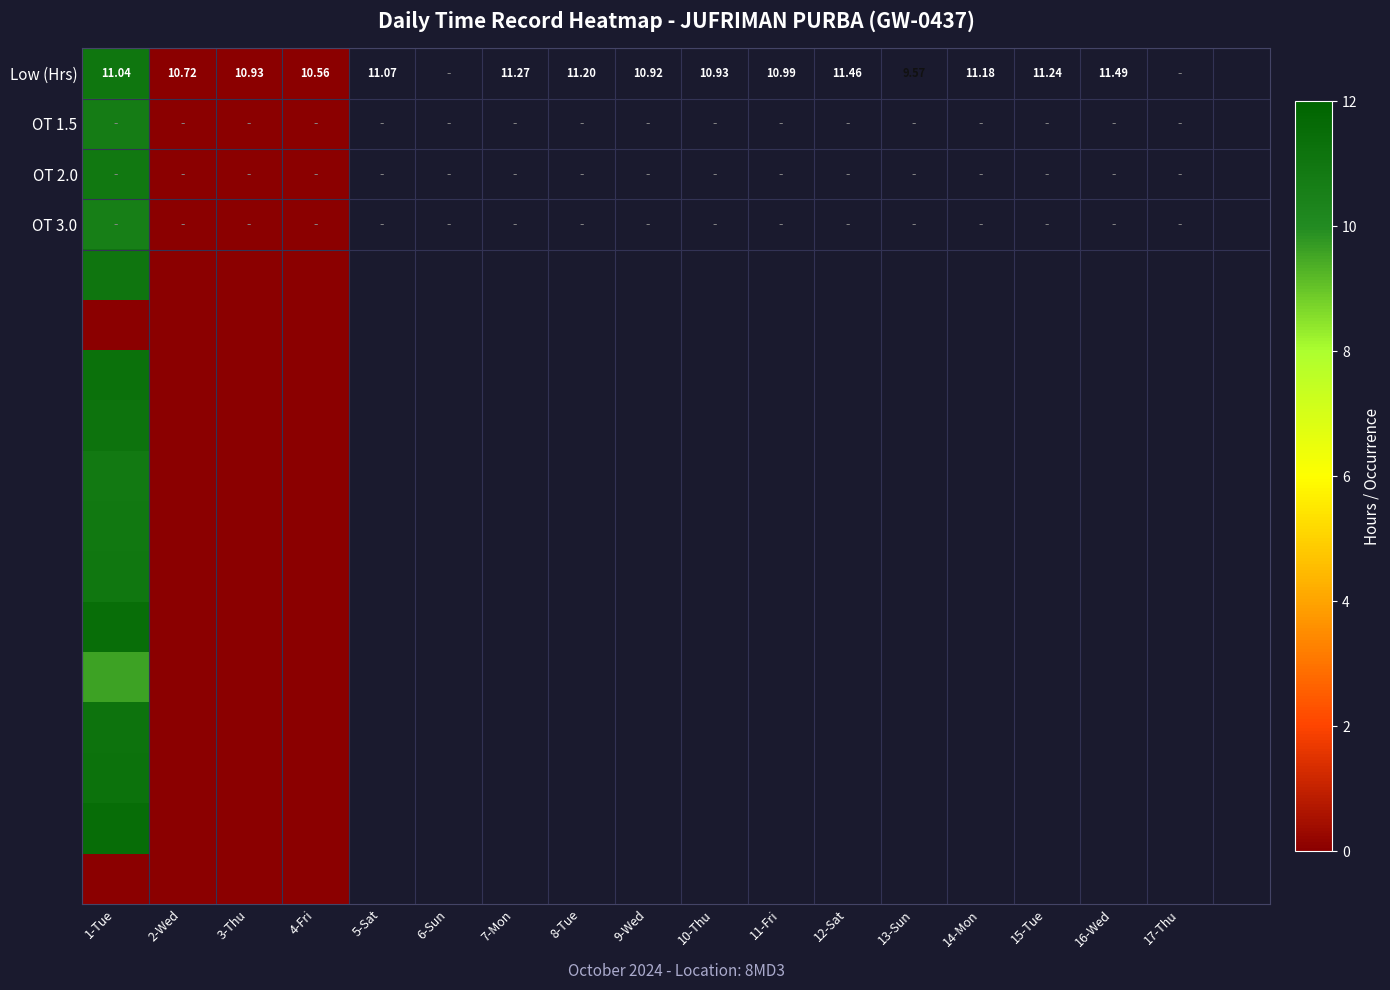

At how many categories does at least one series exceed 4?

1